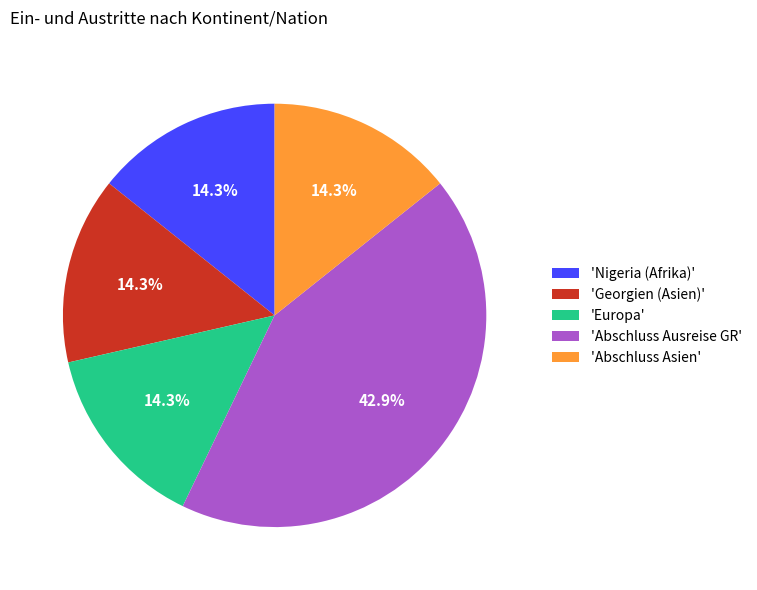

Which category has the biggest portion of the pie?

'Abschluss Ausreise GR'